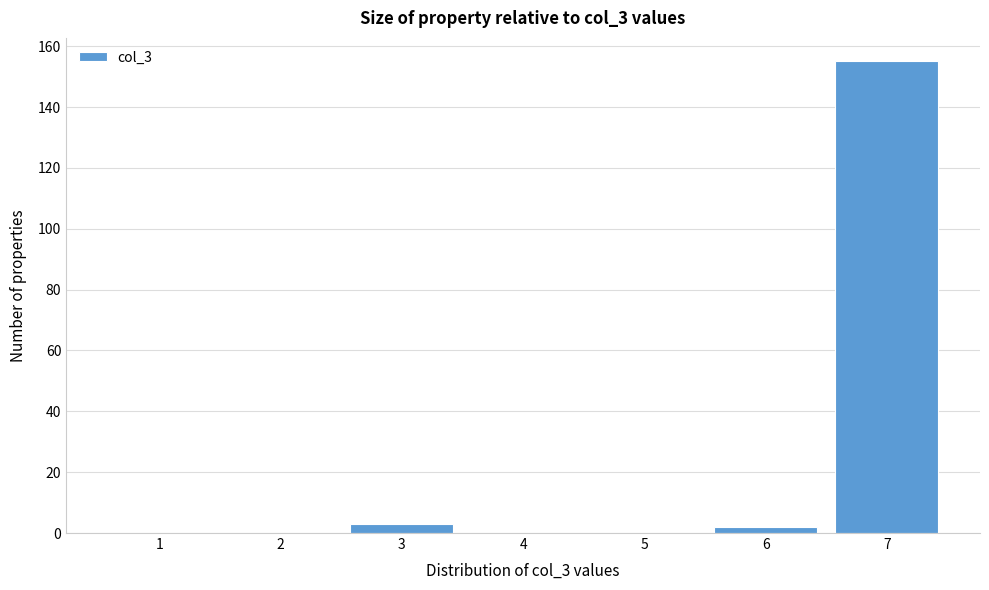

Reading left to right, transcribe all the data shown in this chart.

1=0	2=0	3=3	4=0	5=0	6=2	7=155